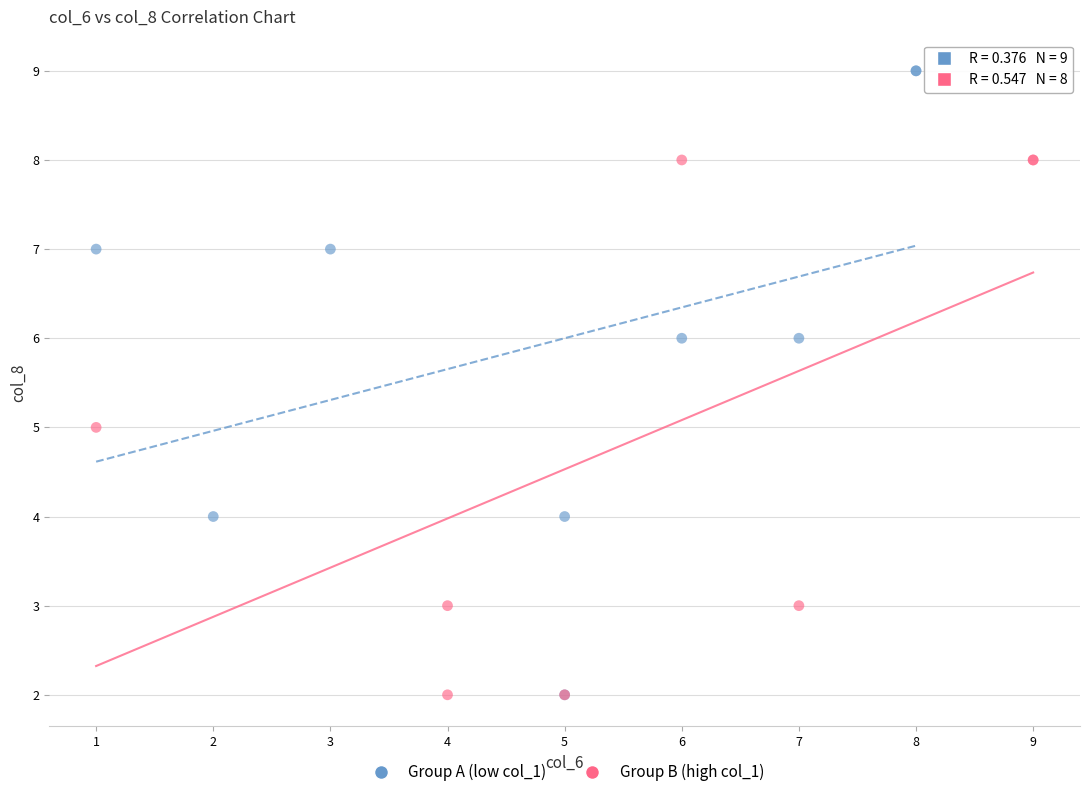

Which series reaches the maximum Y coordinate?

Group A (low col_1)